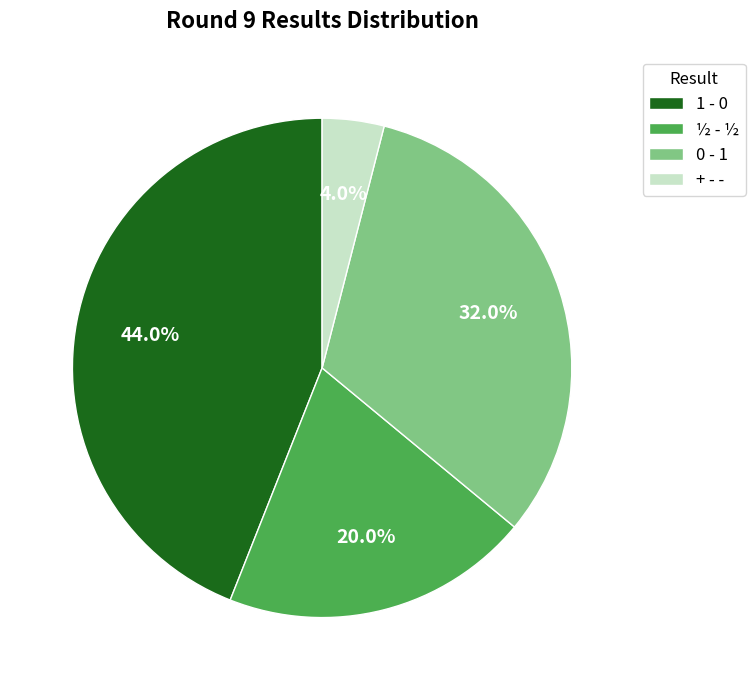

Count the number of slices in the pie.

4